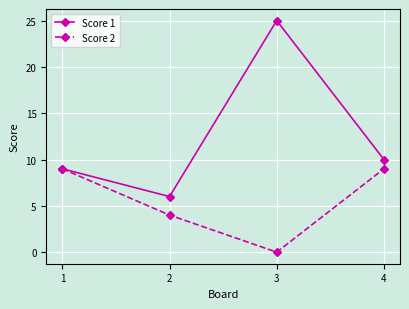

In Score 2, how many points are lower than both neighbors (excluding endpoints)?

1